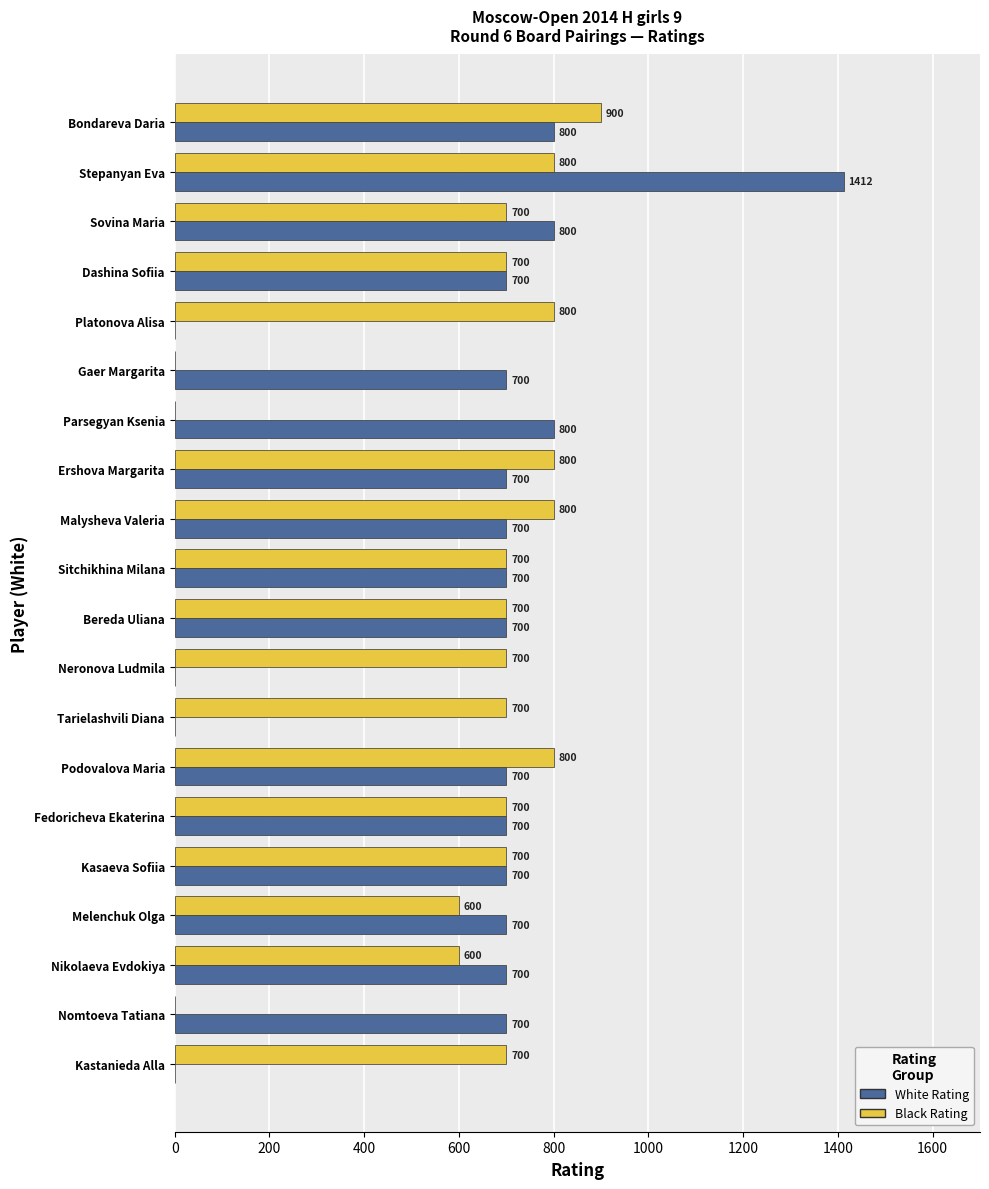

What is the sum of all White Rating values?

12212